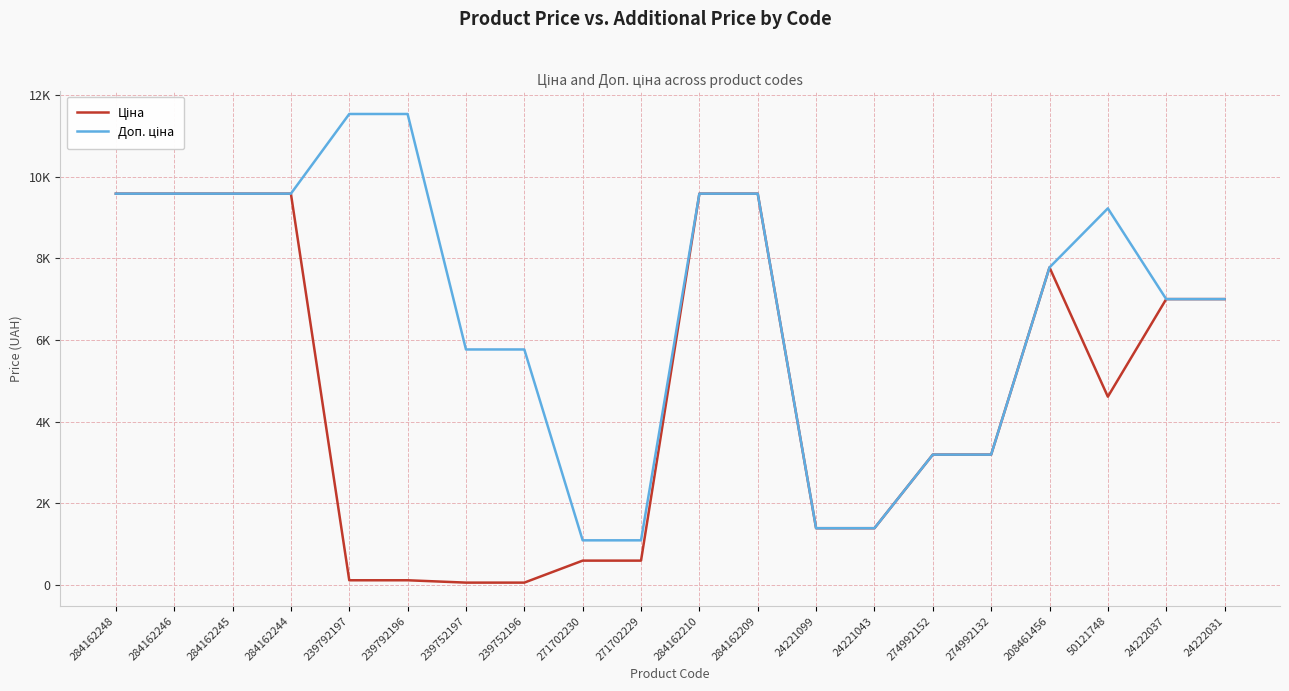

What is the total value across all series at 239752197?

5826.7